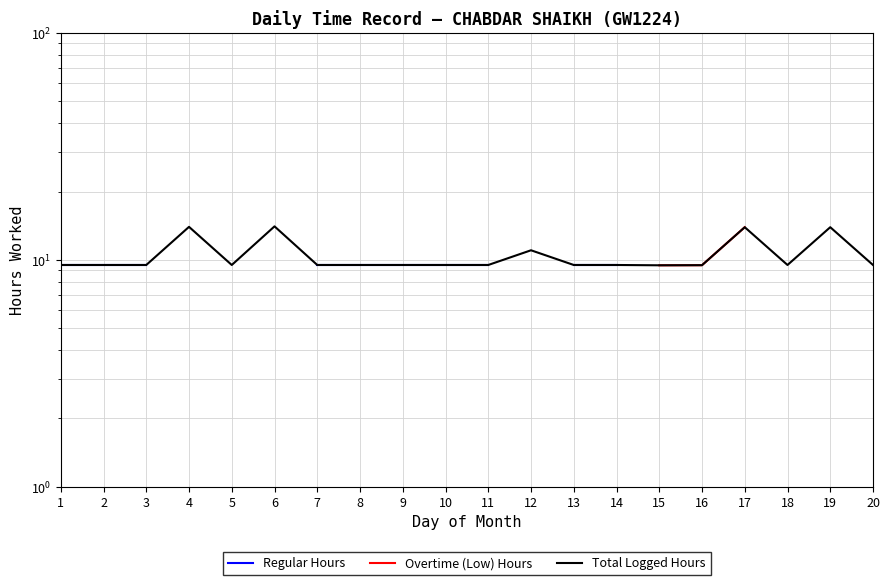

Is the value of Total Logged Hours at 17 greater than the value of Regular Hours at 15?

No